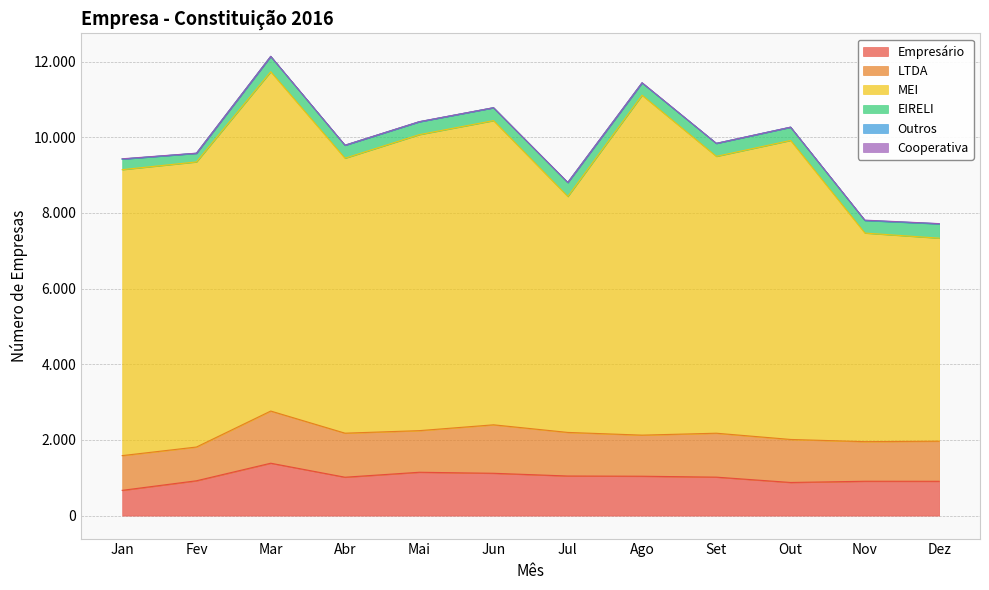

True or false: EIRELI and Empresário cross at least once.

False